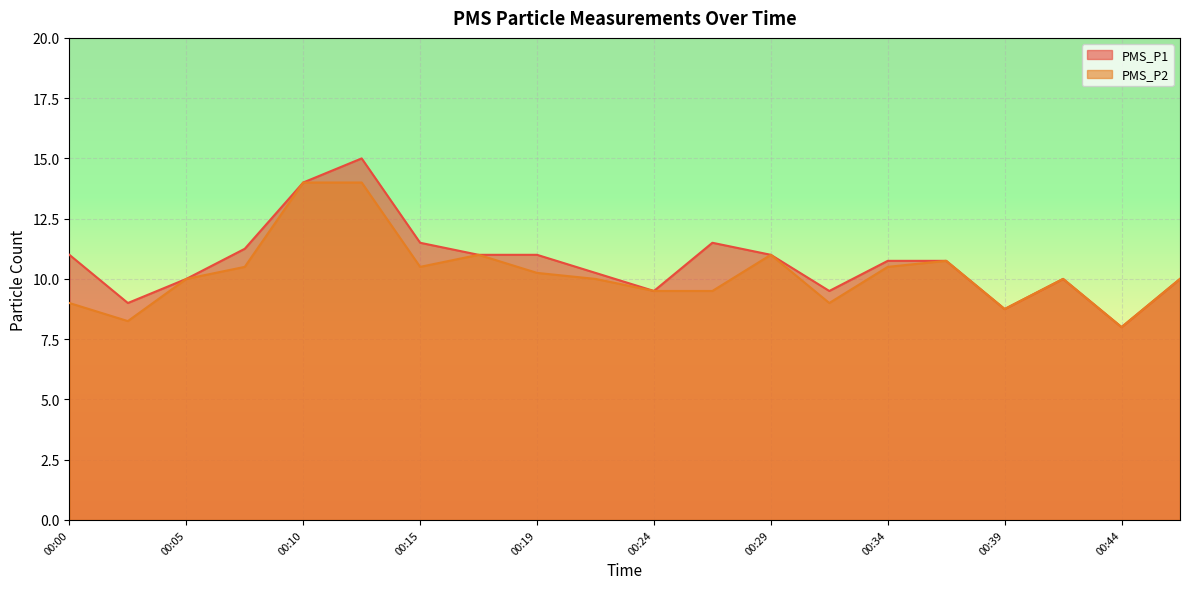

What is the value of the PMS_P1 point at the 16th from the left?

10.8